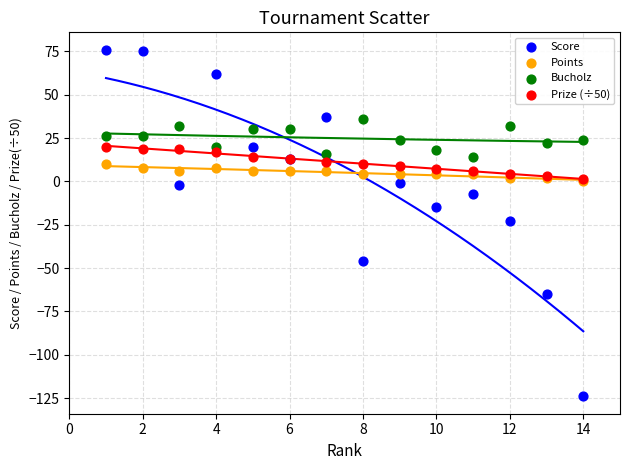

Which series has the widest spread of Y values?

Score